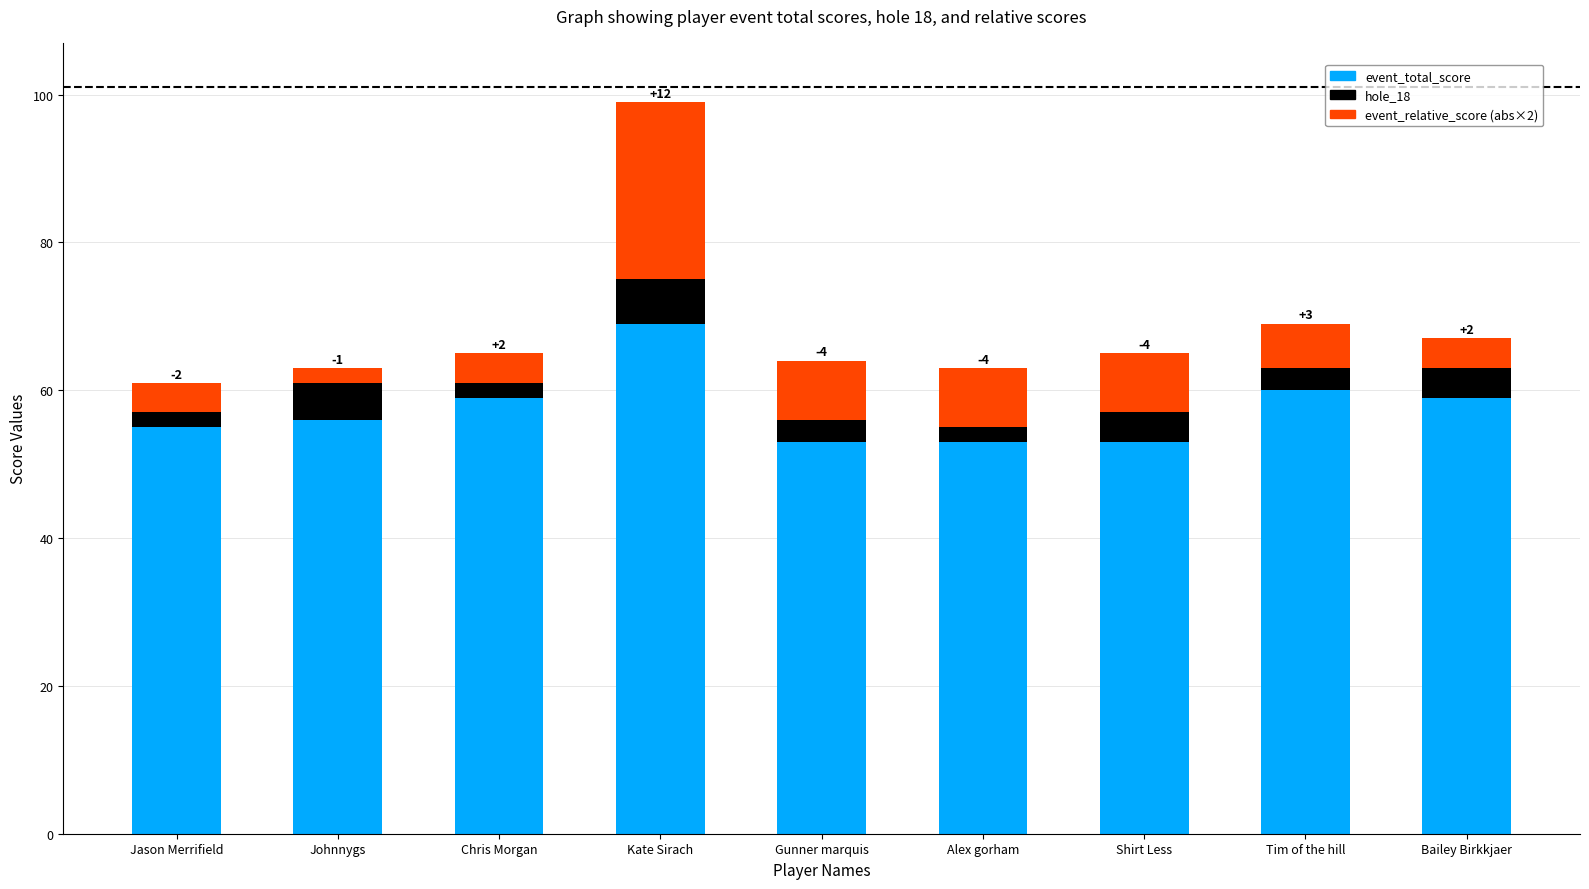

Reading right to left, what are the values for event_total_score?

Bailey Birkkjaer=59	Tim of the hill=60	Shirt Less=53	Alex gorham=53	Gunner marquis=53	Kate Sirach=69	Chris Morgan=59	Johnnygs=56	Jason Merrifield=55